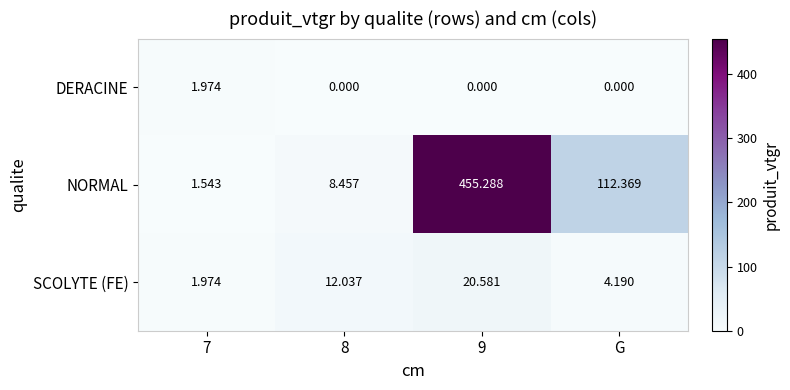

Between 9 and G, which series saw the biggest shift?

NORMAL